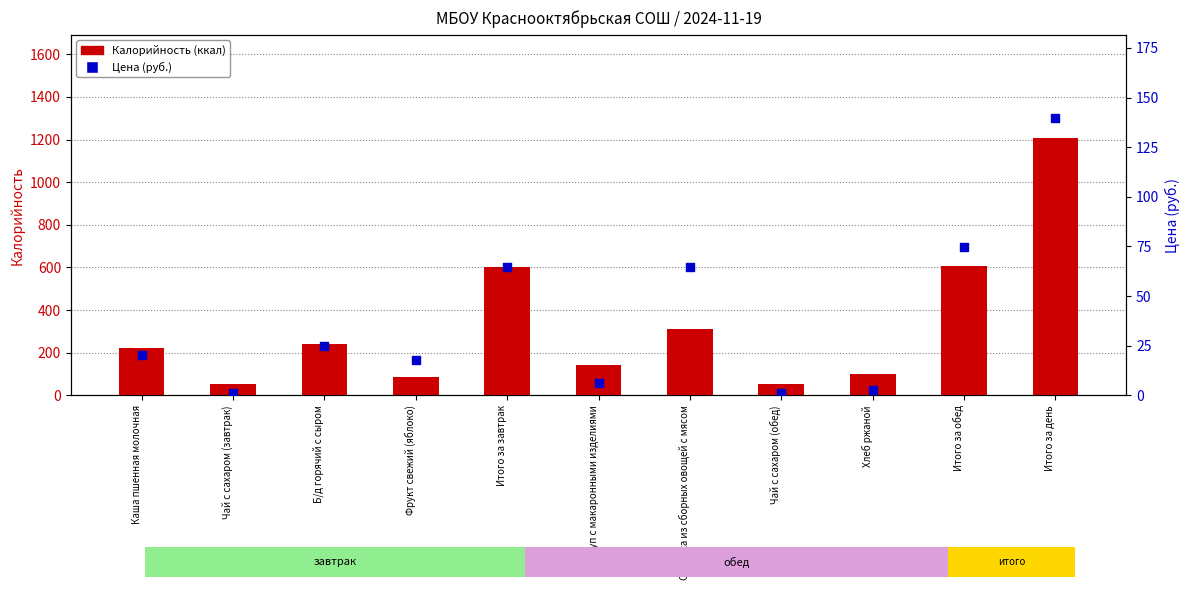

Is the value of Цена (руб.) at Б/д горячий с сыром greater than the value of Калорийность at Б/д горячий с сыром?

No